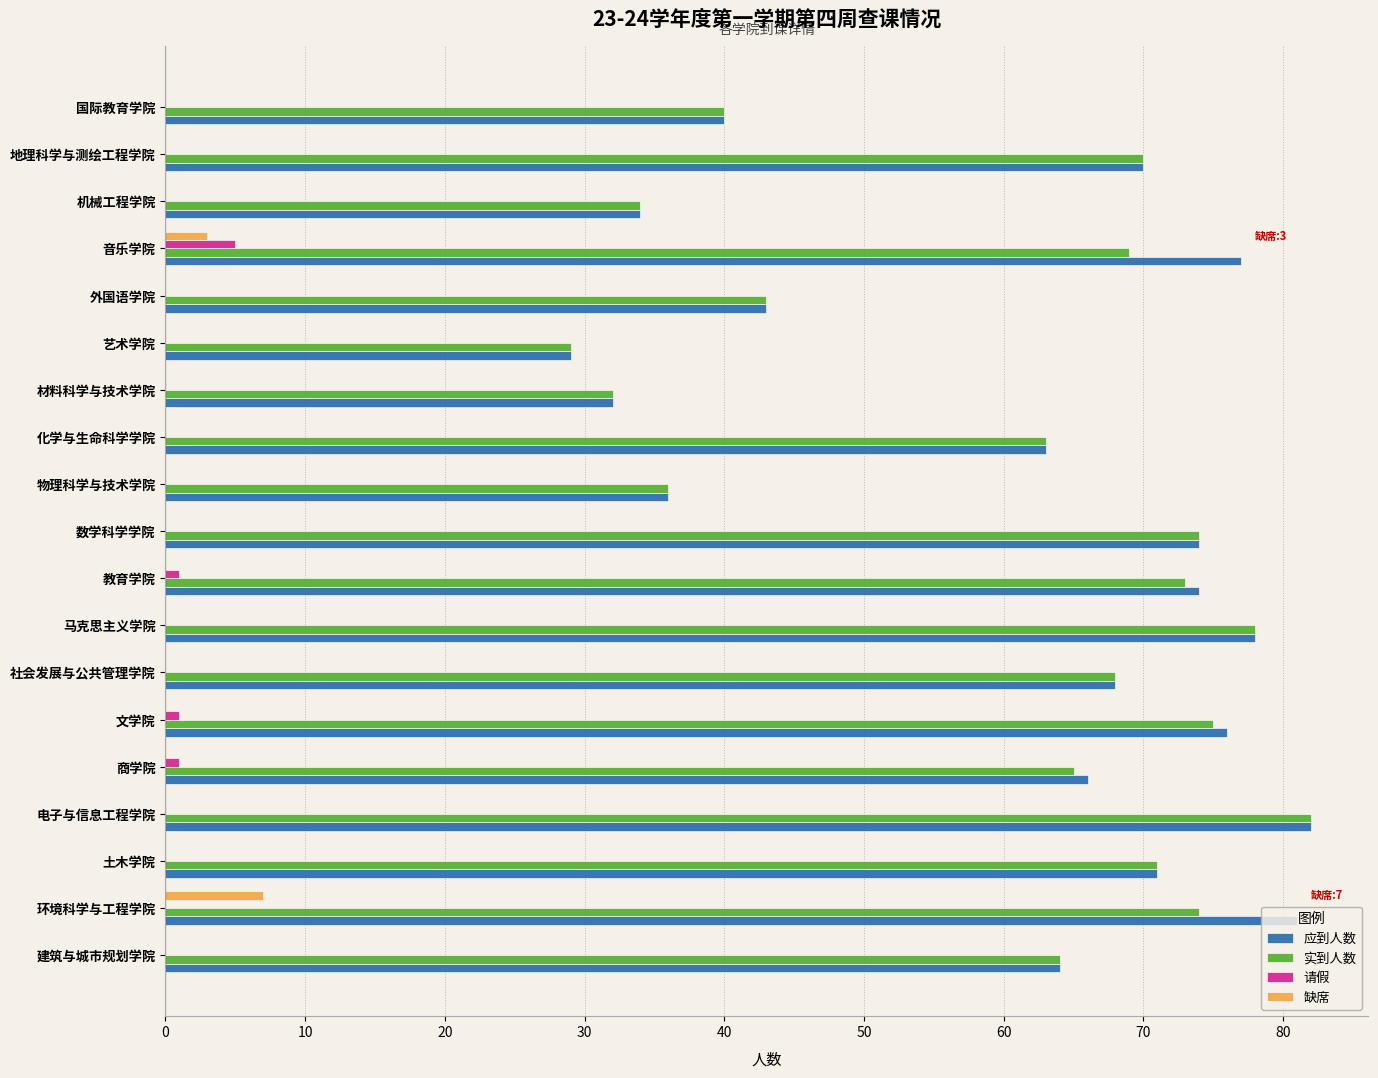

Which series has the largest total across all categories?

应到人数